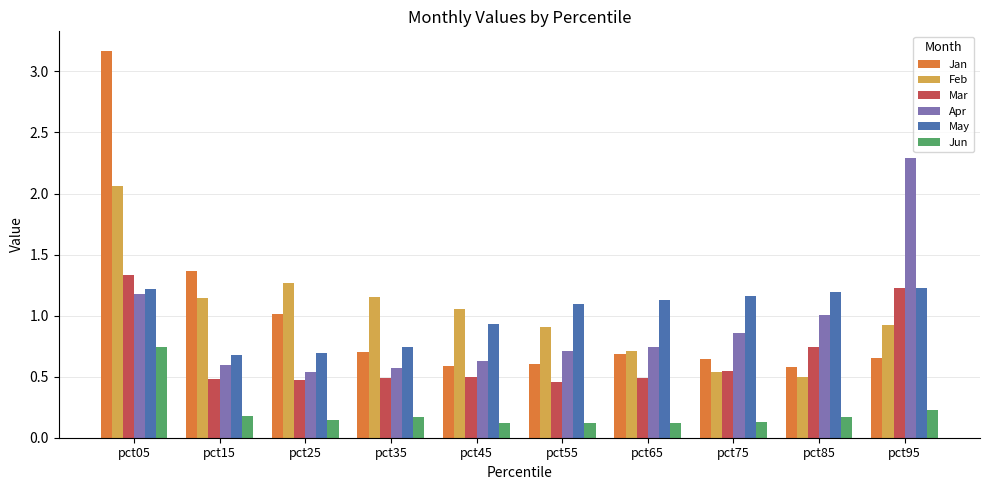

True or false: Feb has a value of 0.9 at pct55.

True